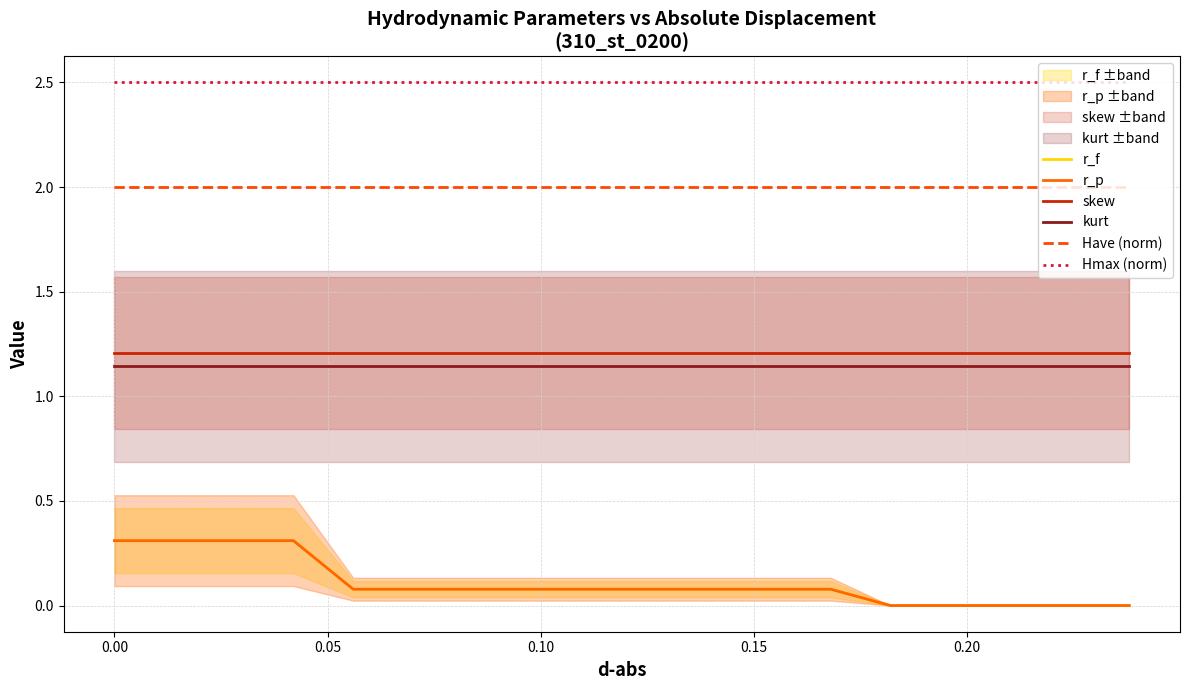

What is the average value of the Have (norm) series?

2.0